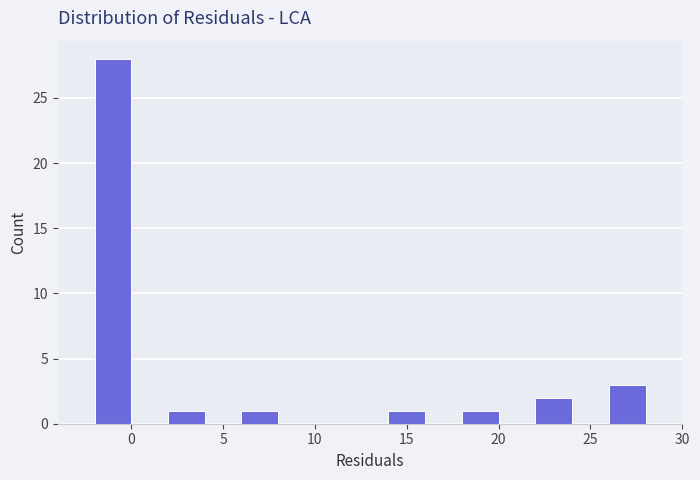

Reading left to right, transcribe this chart: for each bar, give the range it covers on the x-axis and its height. The values are not printed on the chart, so give them approximately, as read against the axis.

-2 to 0: 28
0 to 2: 0
2 to 4: 1
4 to 6: 0
6 to 8: 1
8 to 10: 0
10 to 12: 0
12 to 14: 0
14 to 16: 1
16 to 18: 0
18 to 20: 1
20 to 22: 0
22 to 24: 2
24 to 26: 0
26 to 28: 3